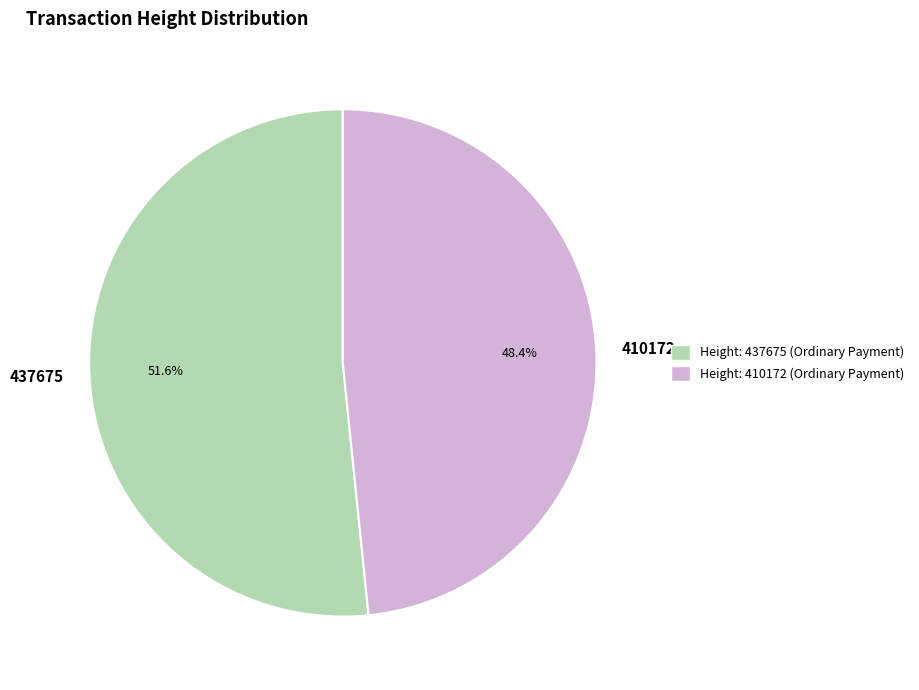

To the nearest percent, what is the average slice percentage?

50%